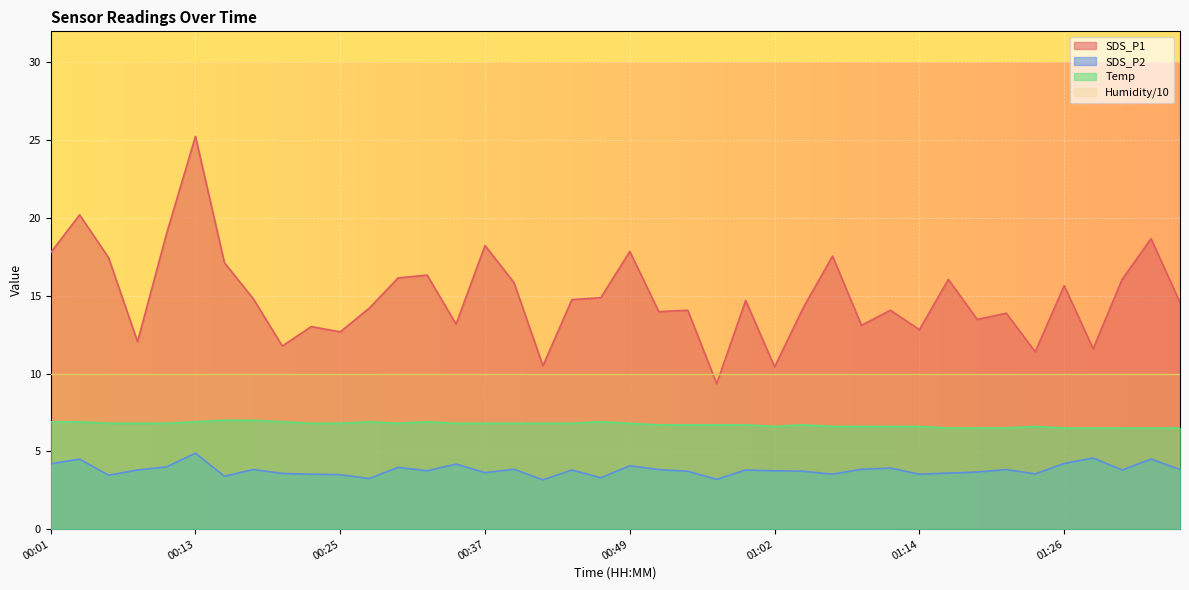

How many interior local valleys does the SDS_P2 series have?

12